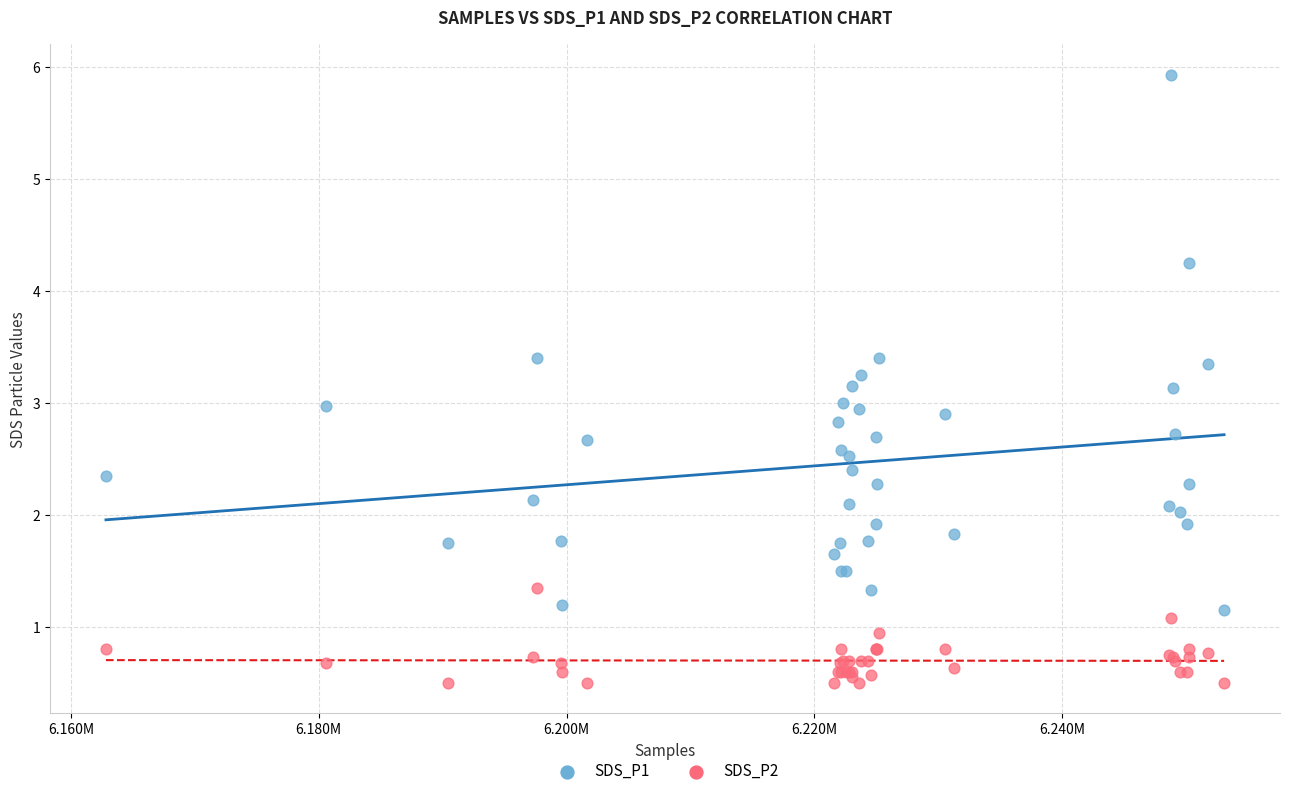

Which series contains the highest Y value?

SDS_P1